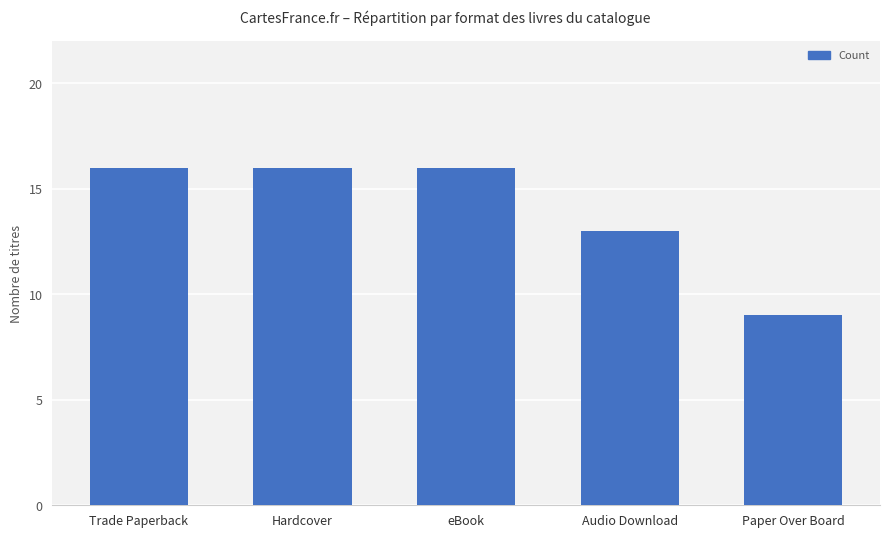

What position from the right is Paper Over Board?

1